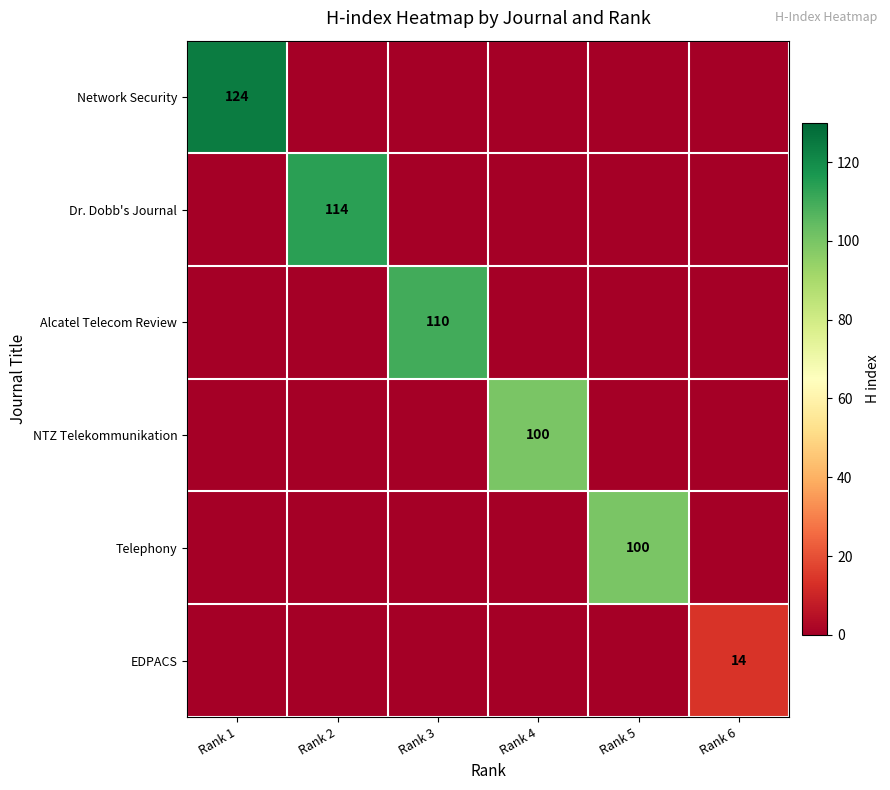

True or false: NTZ Telekommunikation has a value of 100 at Rank 4.

True